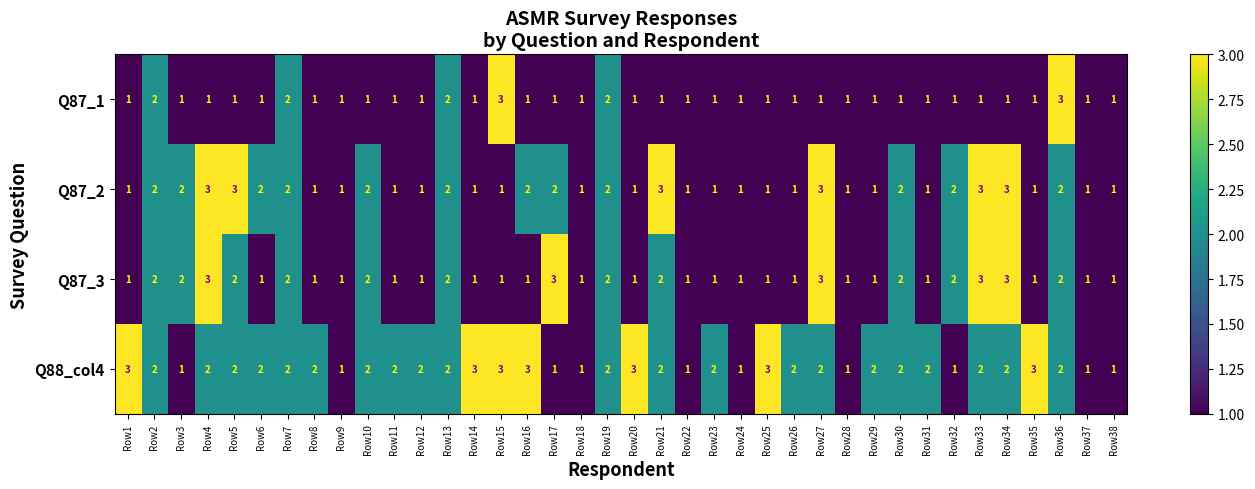

Between Row6 and Row17, which series saw the biggest shift?

Q87_3